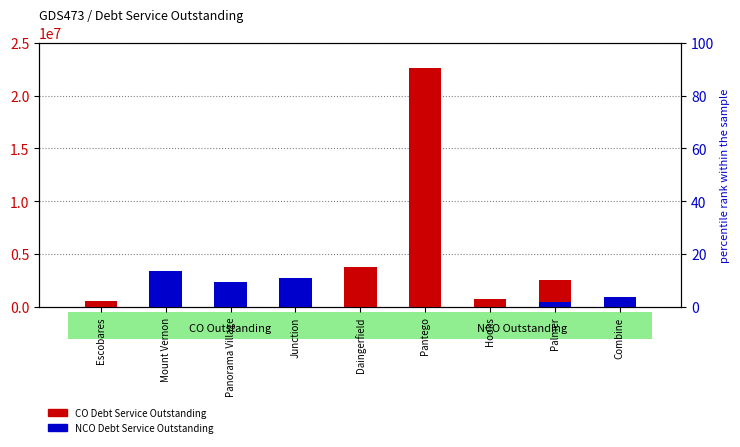

What is the difference between the highest and lowest values at Combine?

994386.1